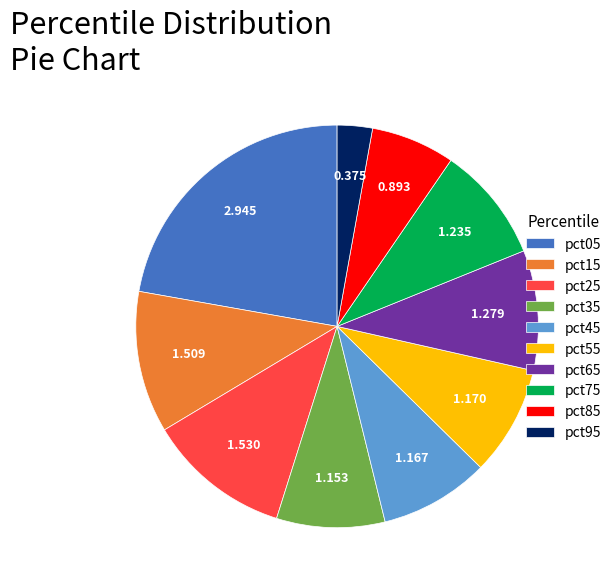

Combined, do pct65 and pct05 account for over 50%?

No